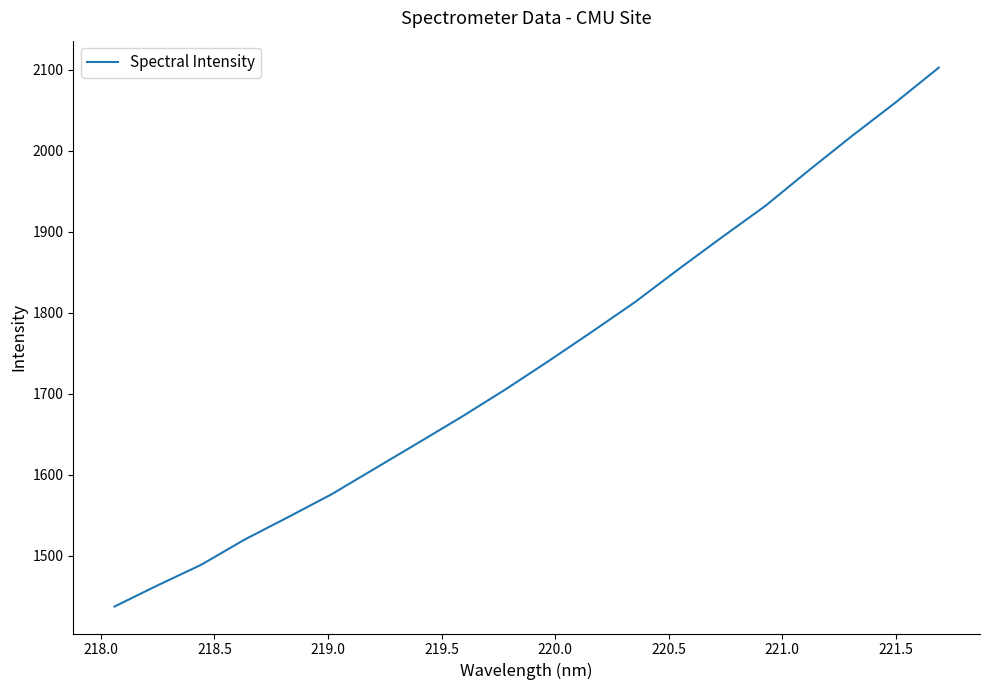

What is the minimum value shown in the chart?

1437.0